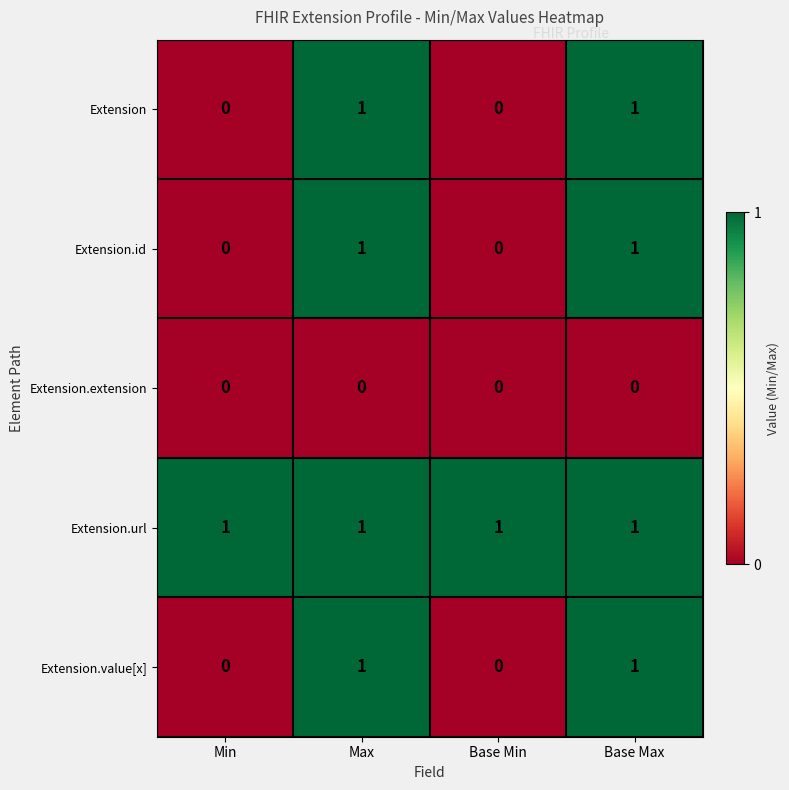

True or false: Extension has a value of 1 at Min.

False